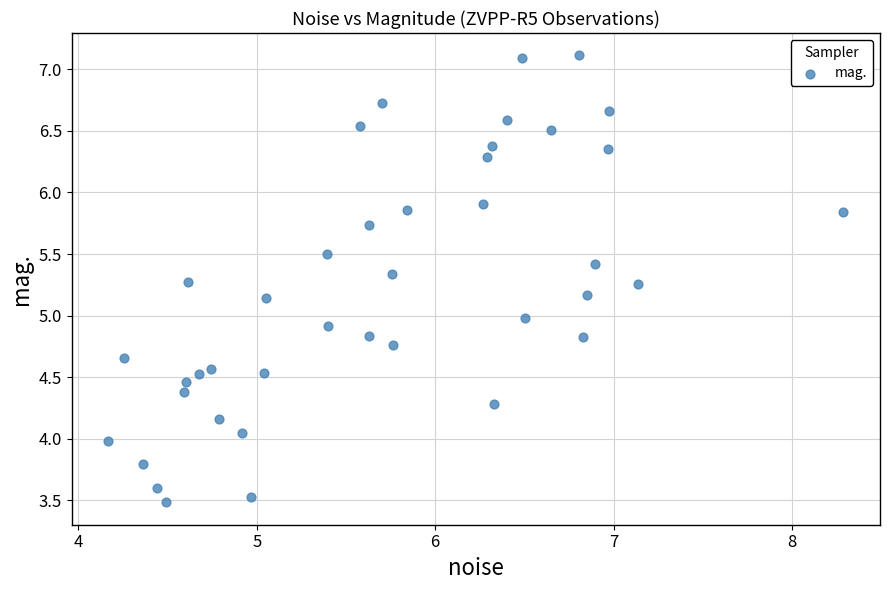

What is the range of Y values (max minus min)?

3.6